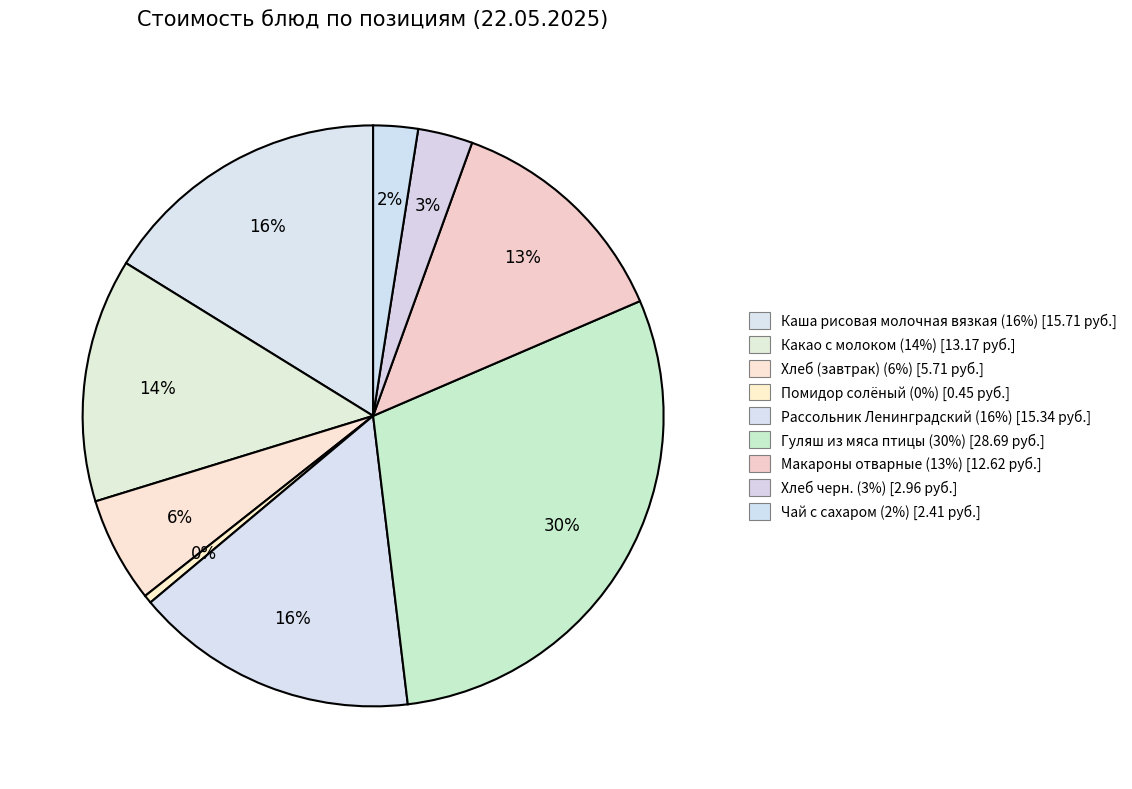

Count the number of slices in the pie.

9